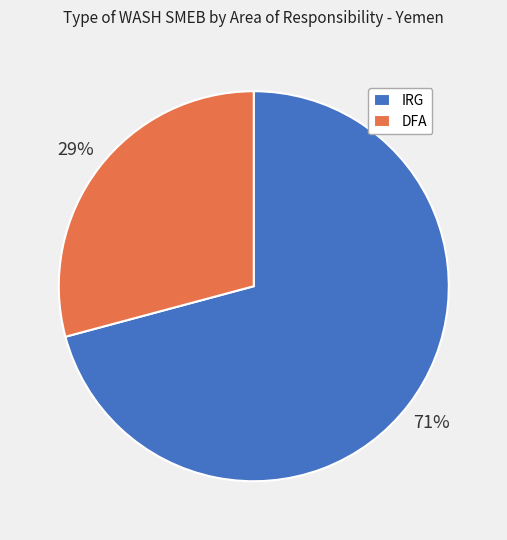

How many slices are in this pie chart?

2